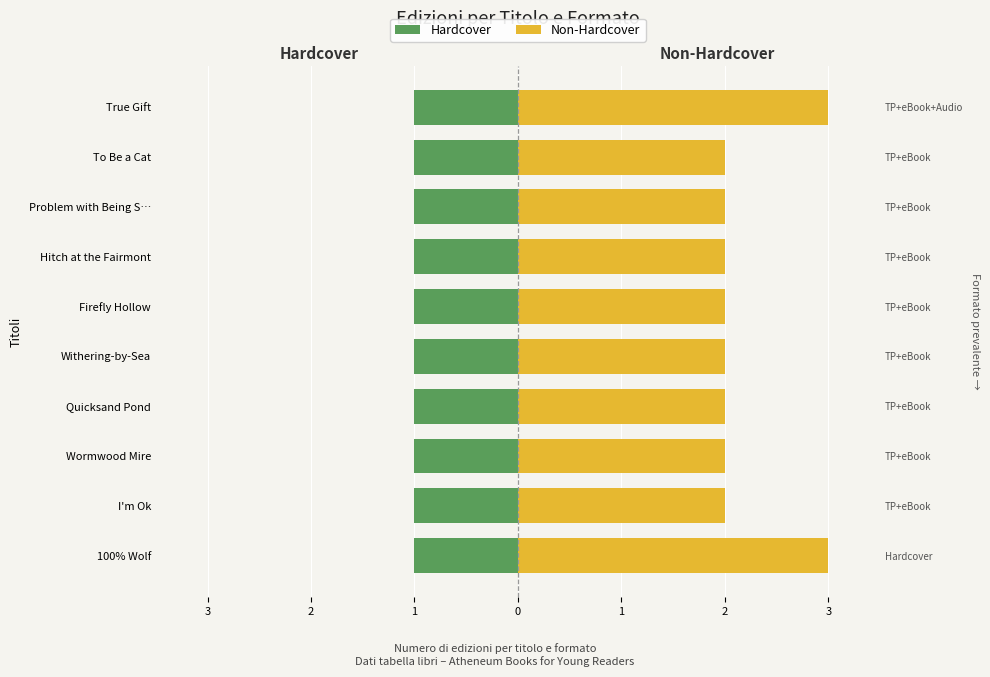

Is the value of Non-Hardcover at 8 greater than the value of Hardcover at 8?

Yes